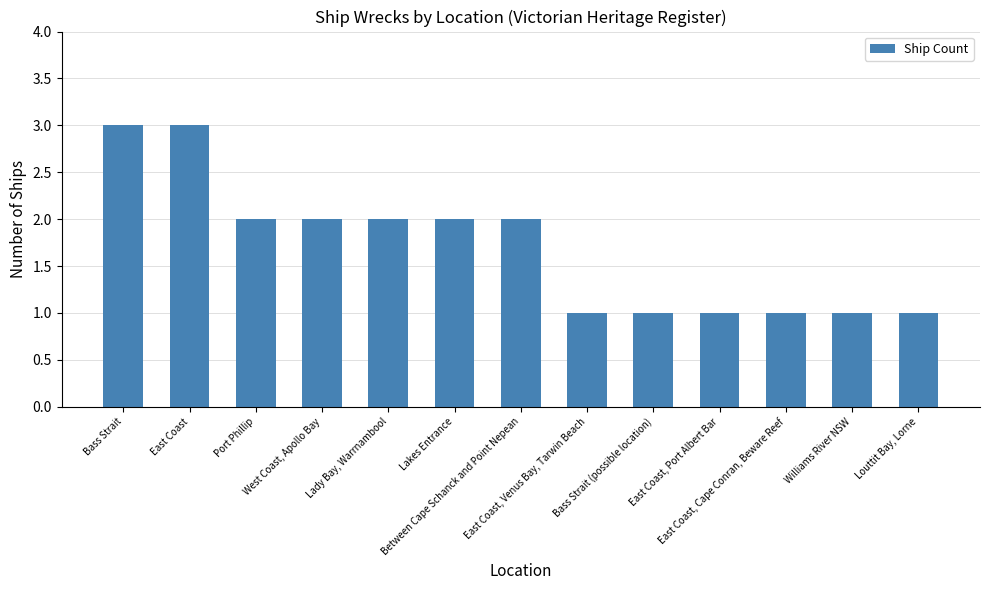

What position from the right is East Coast, Port Albert Bar?

4